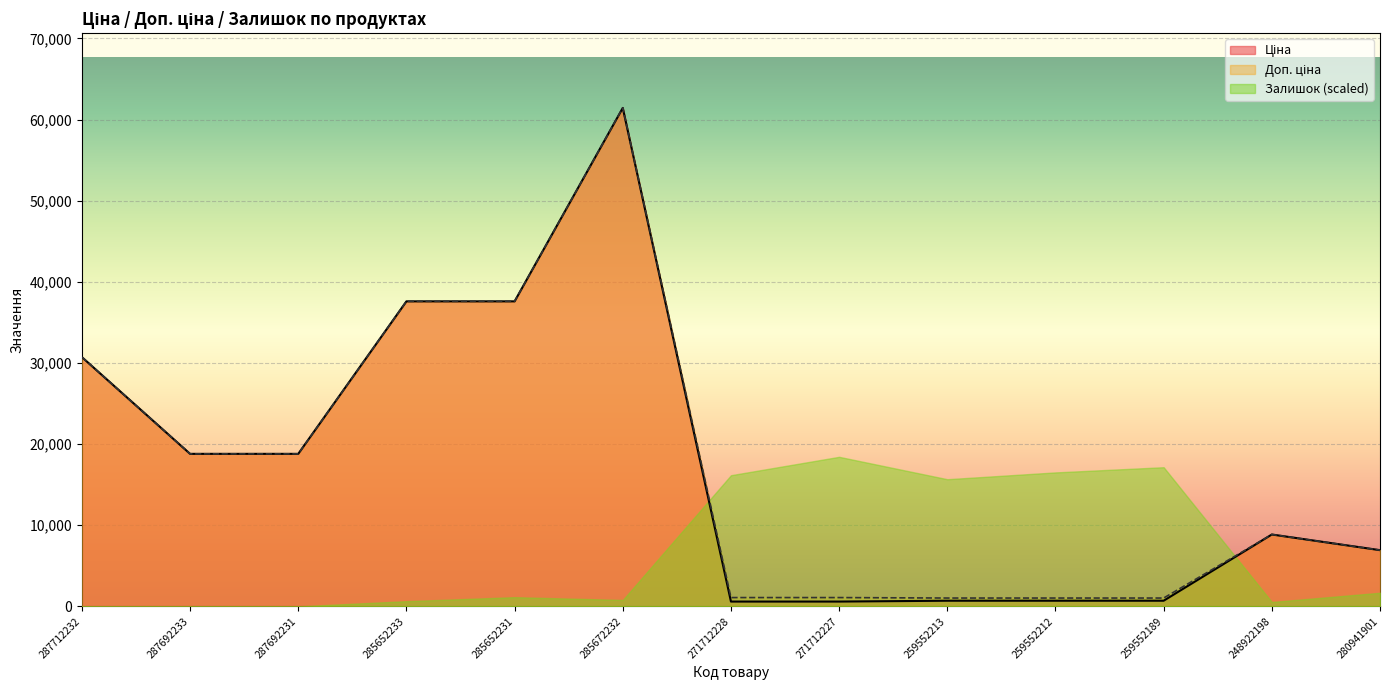

At how many categories does at least one series exceed 55039?

1